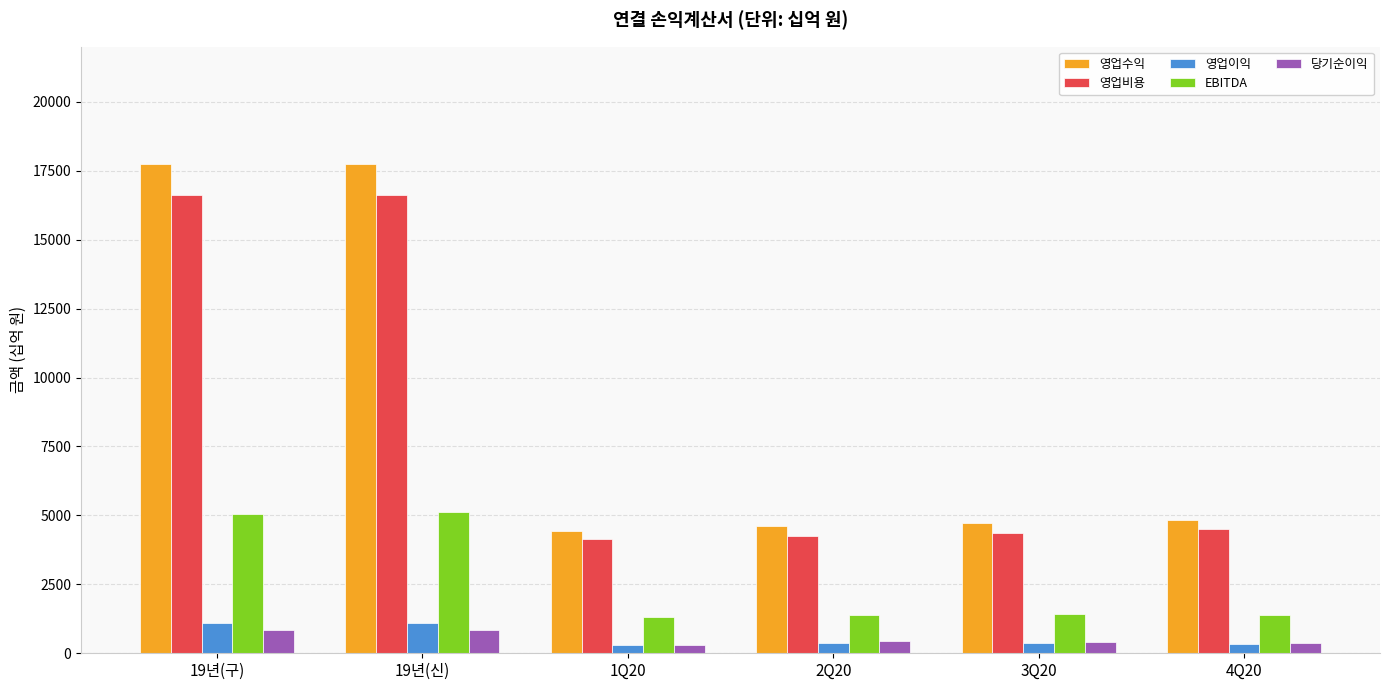

What is the sum of all 영업수익 values?

54109.1